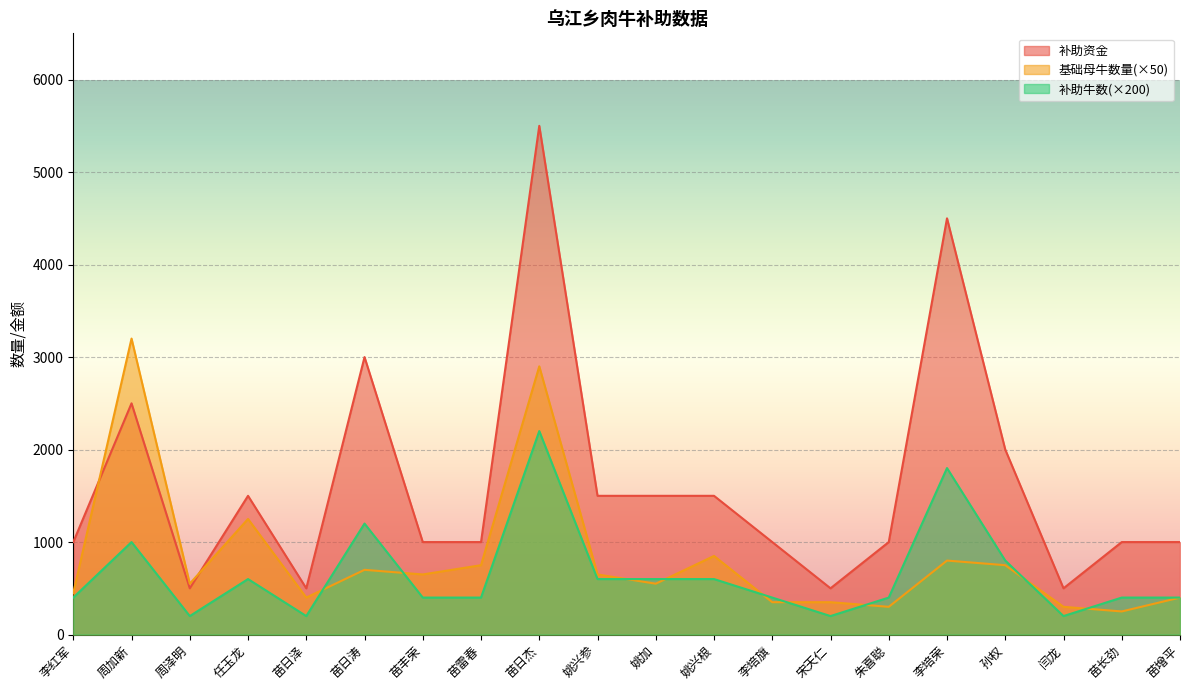

In 补助资金, how many points are lower than both neighbors (excluding endpoints)?

4